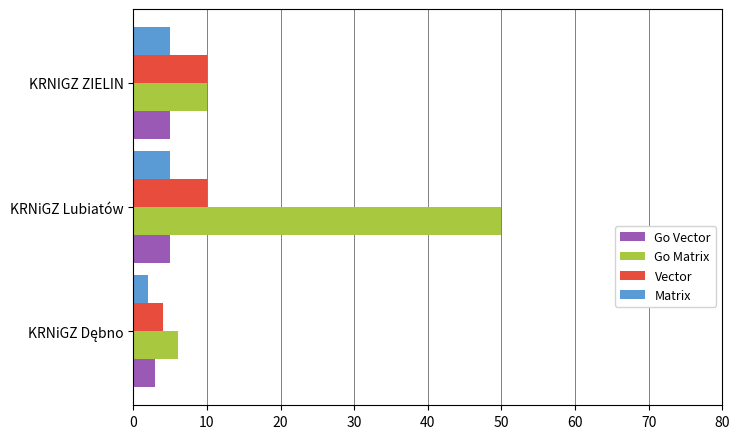

What is the average value of the Go Matrix series?

22